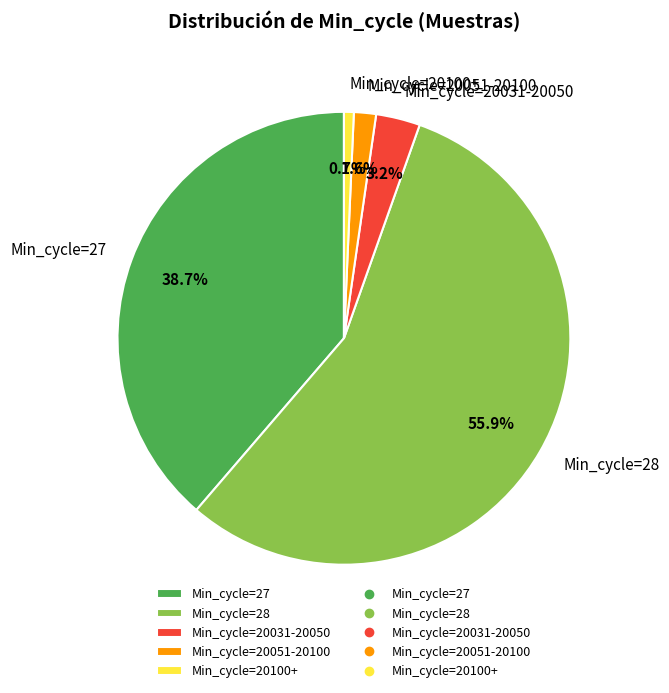

Rank the categories by value from lowest to highest.

Min_cycle=20100+, Min_cycle=20051-20100, Min_cycle=20031-20050, Min_cycle=27, Min_cycle=28